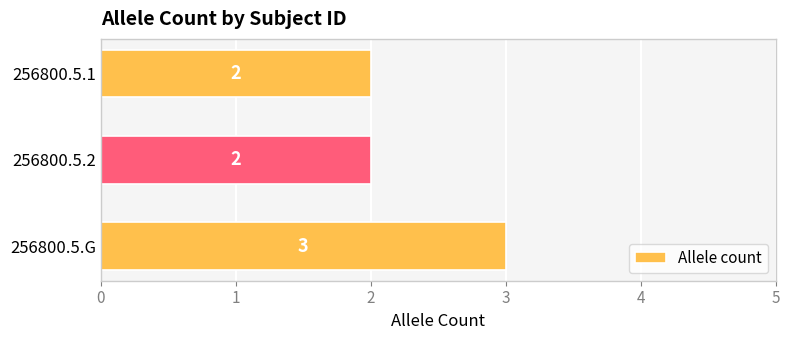

What is the sum of all values?

7